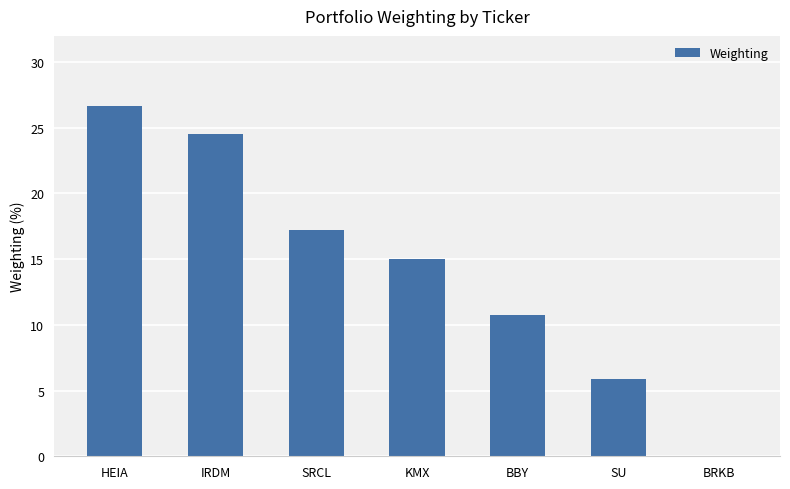

True or false: the data shows 4.9 at KMX.

False